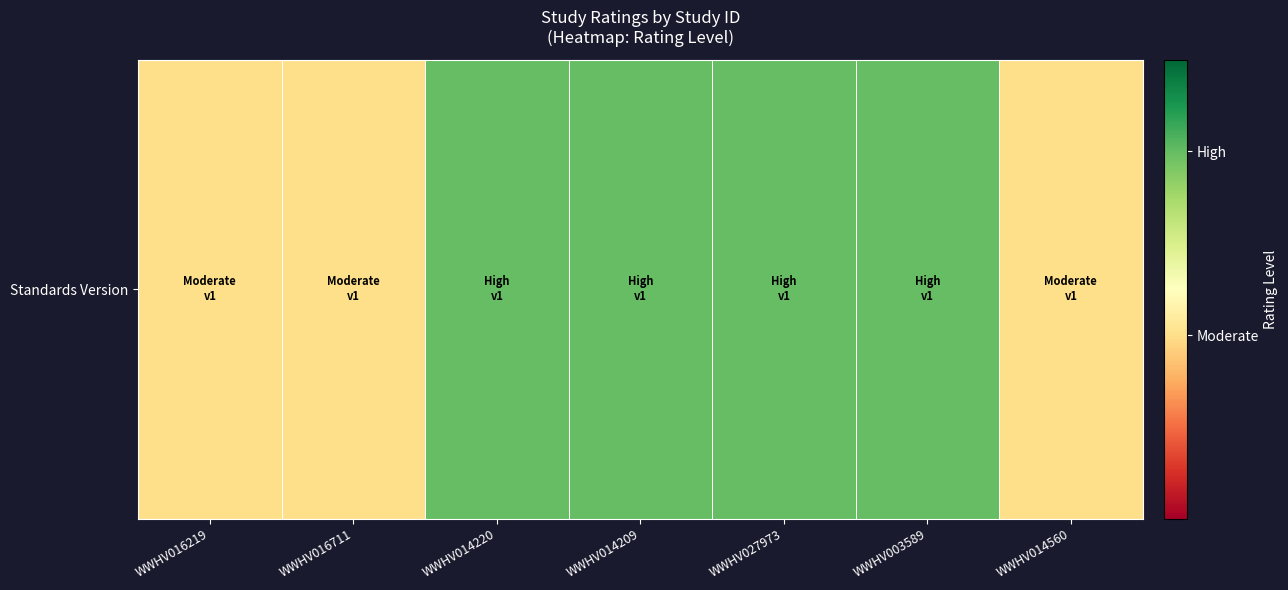

List the labels in order of value, smallest first.

WWHV016219, WWHV016711, WWHV014560, WWHV014220, WWHV014209, WWHV027973, WWHV003589